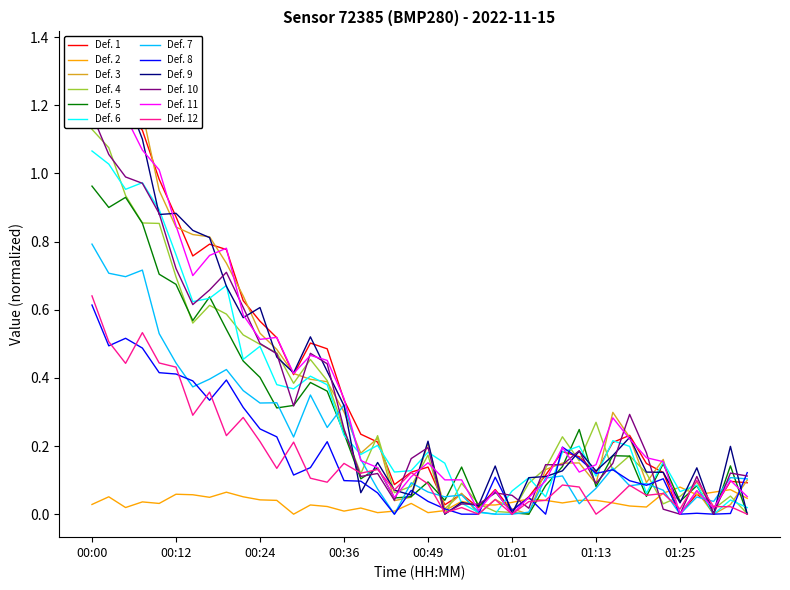

The Def. 7 series shows 0.6 at 01:25. True or false?

False